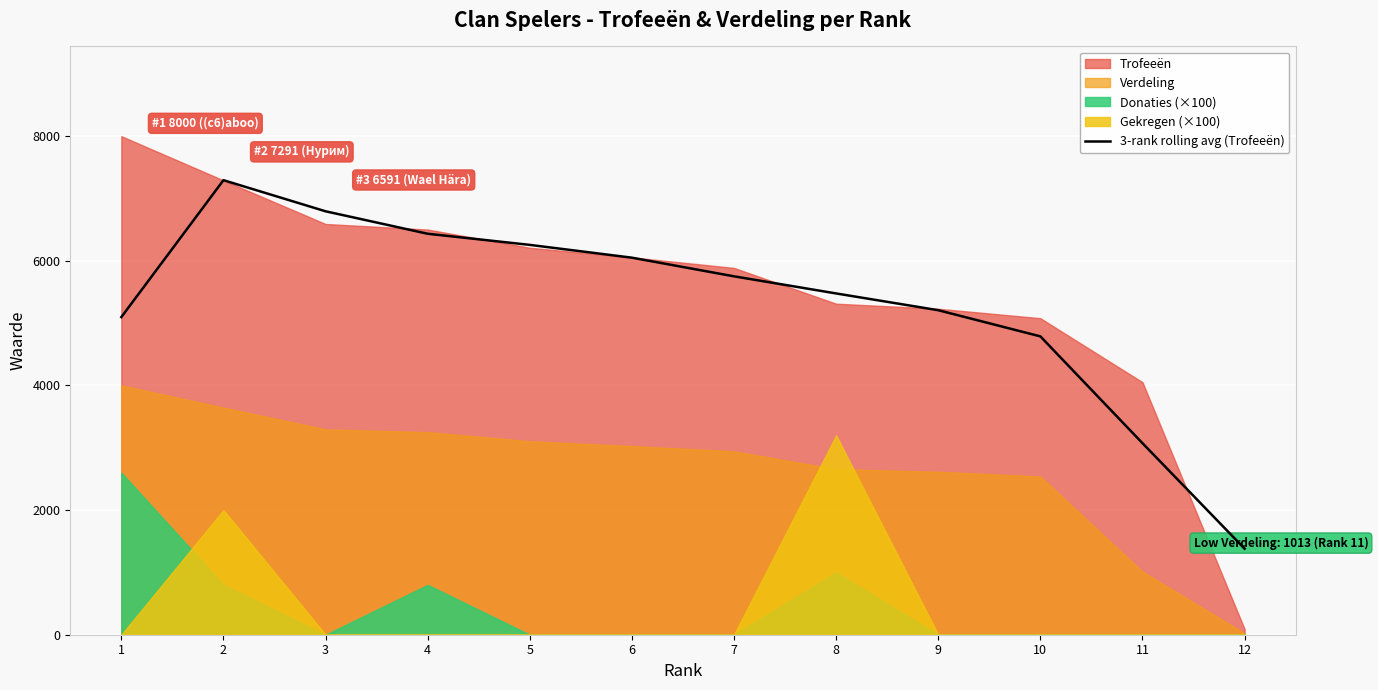

The value of 3-rank rolling avg (Trofeeën) at 9 is 2181.5. True or false?

False